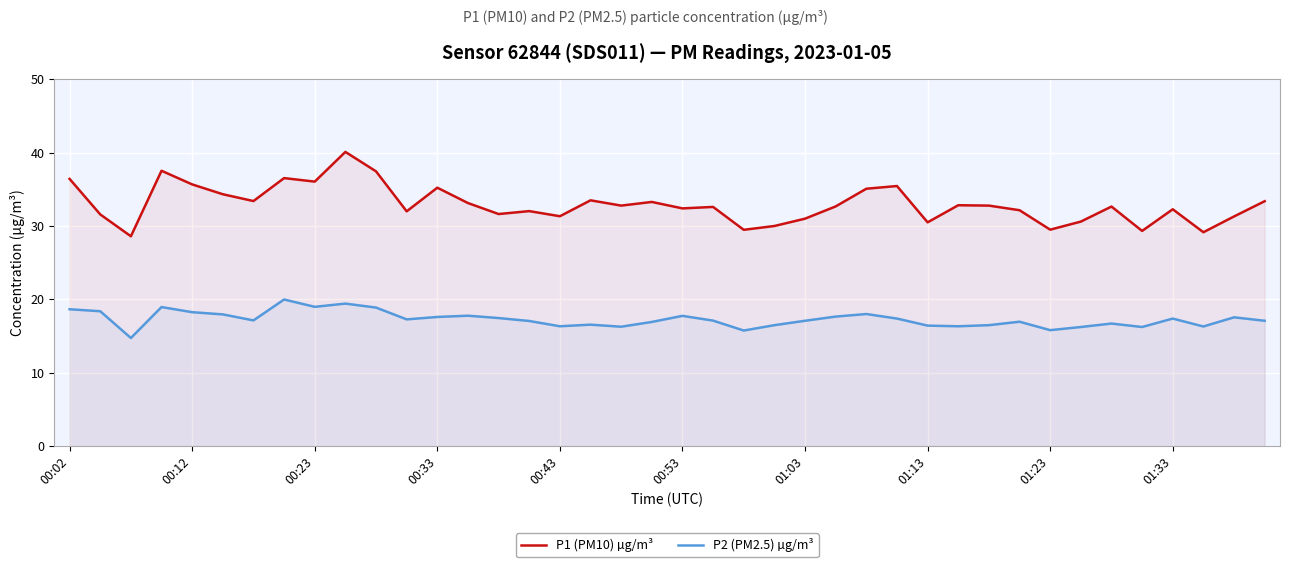

At how many categories does at least one series exceed 25?

40